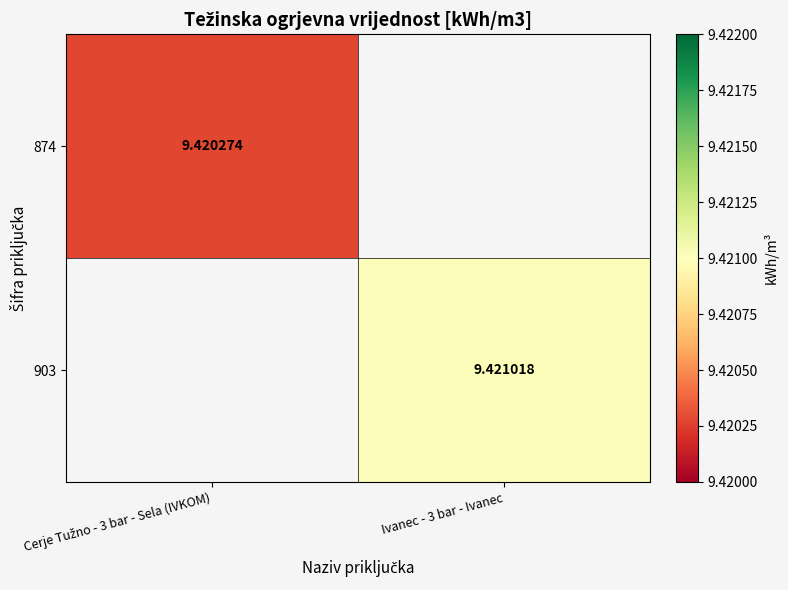

The value of 903 at Ivanec - 3 bar - Ivanec is 13.7. True or false?

False